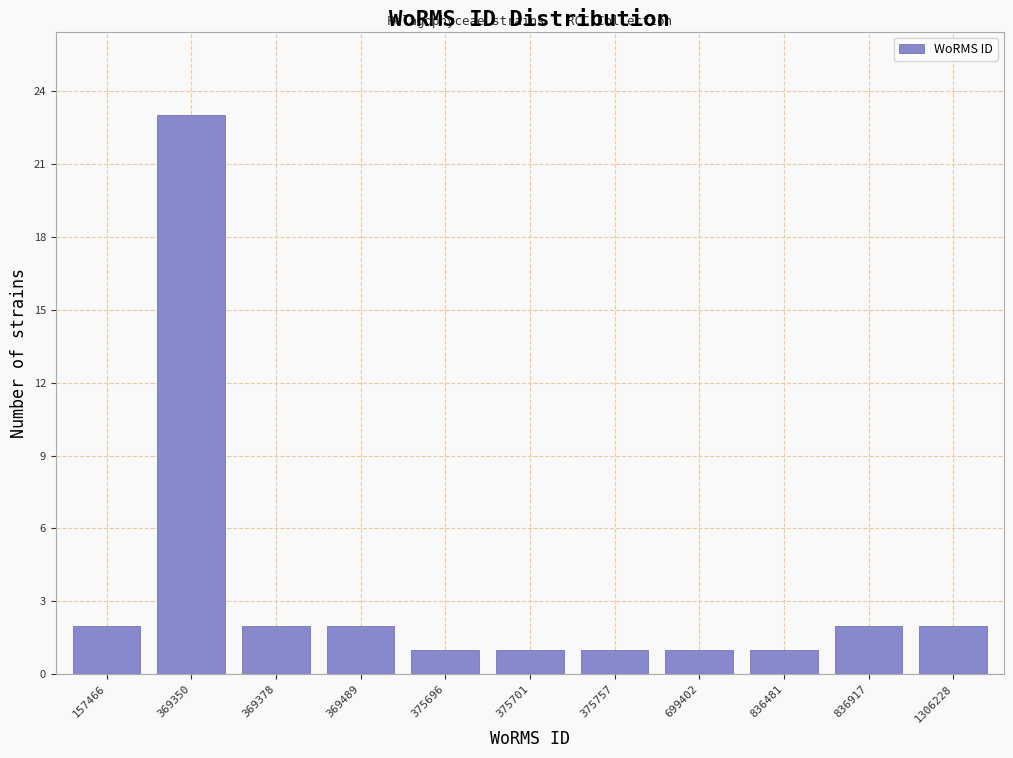

Reading left to right, transcribe all the data shown in this chart.

2	23	2	2	1	1	1	1	1	2	2